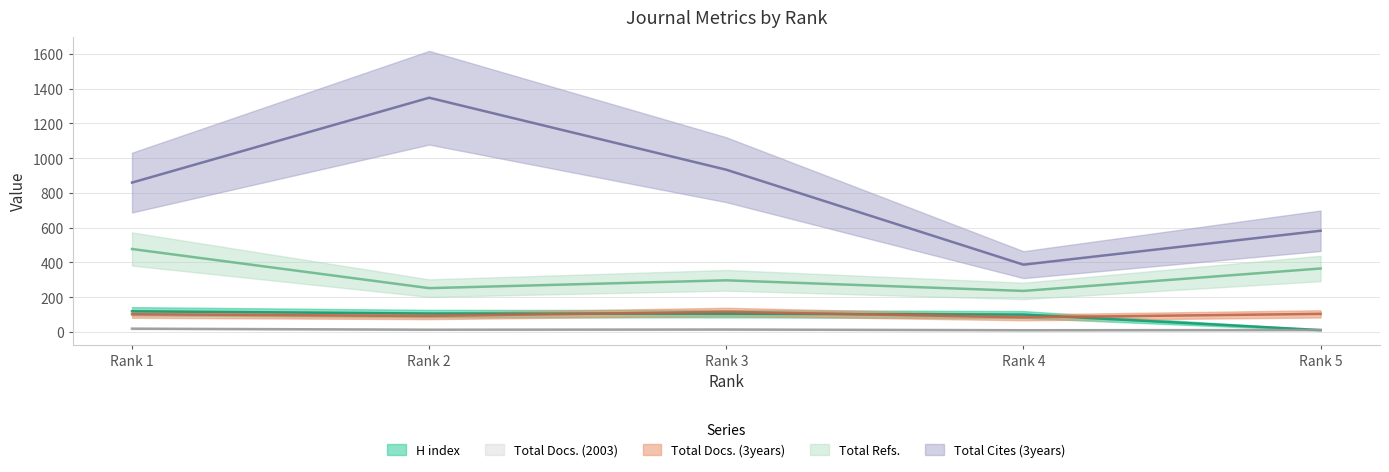

What are all the series names shown in the legend?

H index, Total Docs. (2003), Total Docs. (3years), Total Refs., Total Cites (3years)